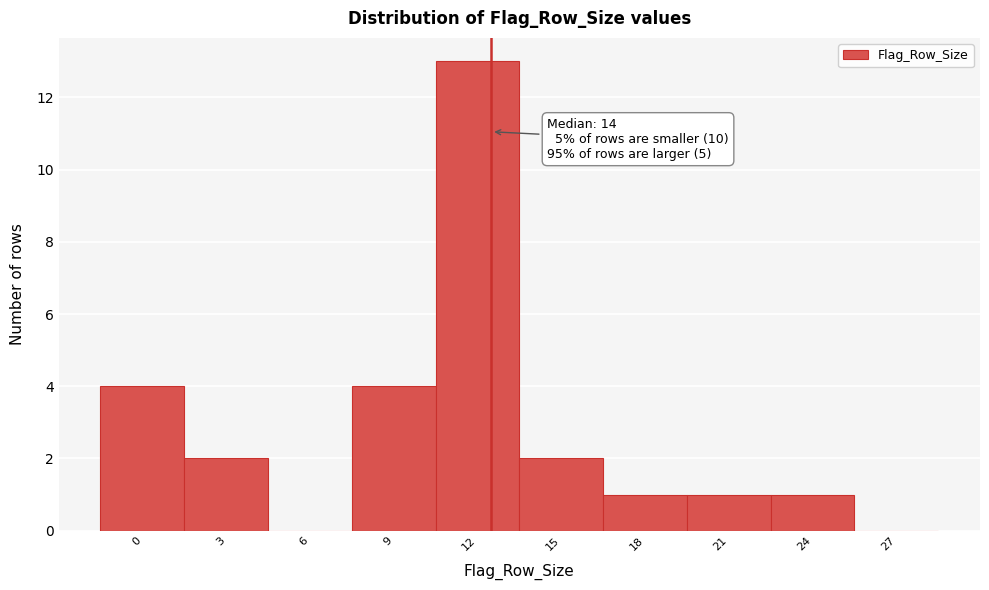

Reading right to left, list all the values displayed in this chart.

27=0	24=1	21=1	18=1	15=2	12=13	9=4	6=0	3=2	0=4